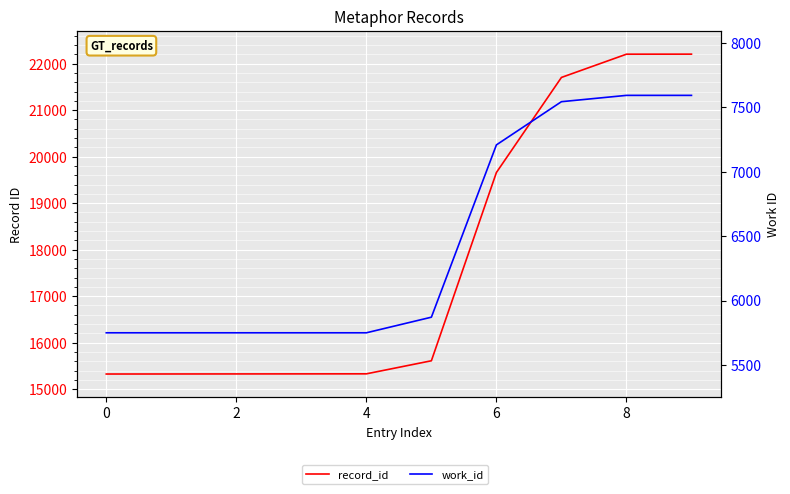

What is the total value across all series at 0?

21077